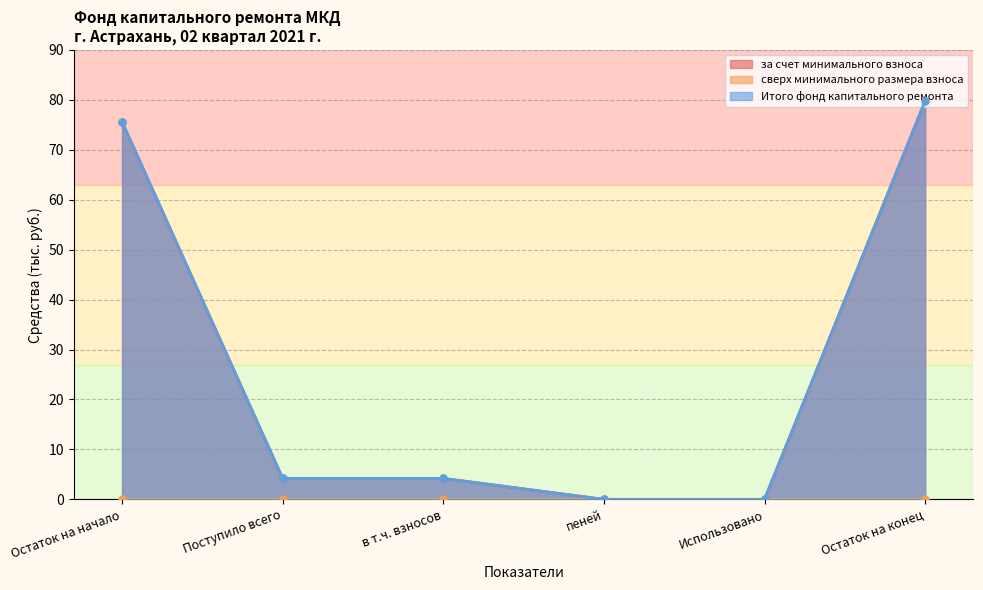

Does the chart display data point markers on the line(s)?

Yes